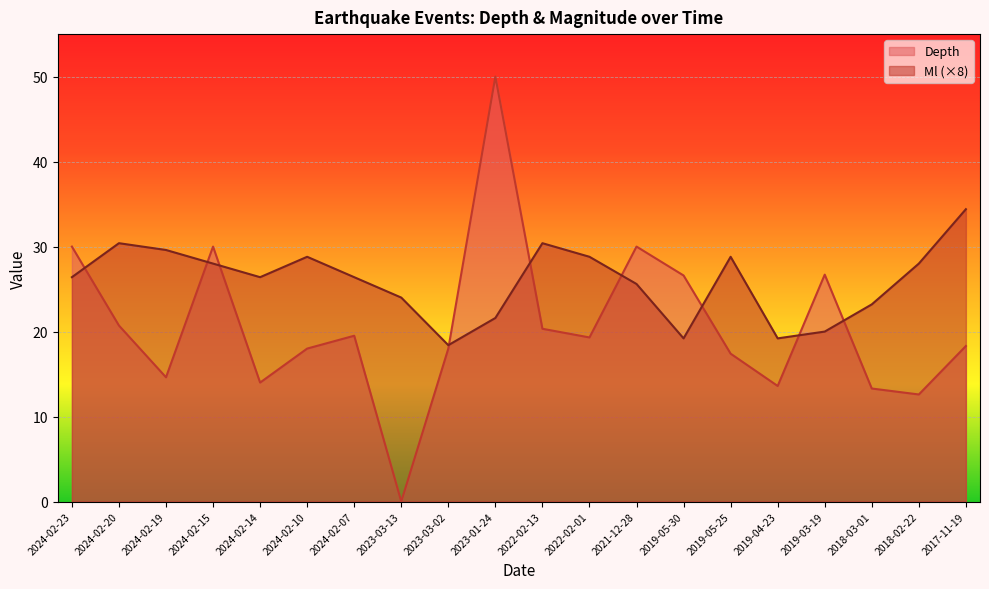

What is the label of the 13th point from the left?

2021-12-28